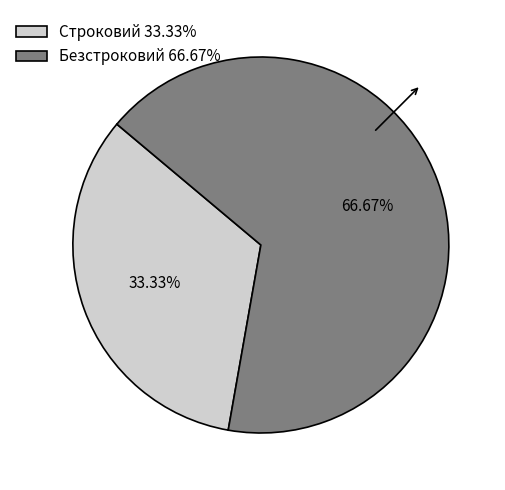

How many slices are in this pie chart?

2